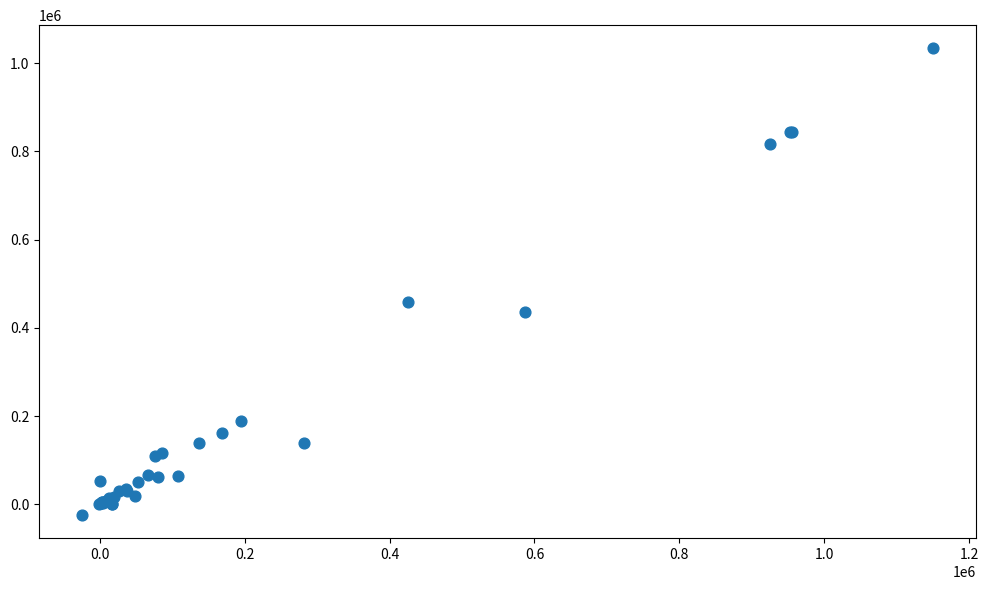

What Y value in the scatter plot is closest to 504590?

458184